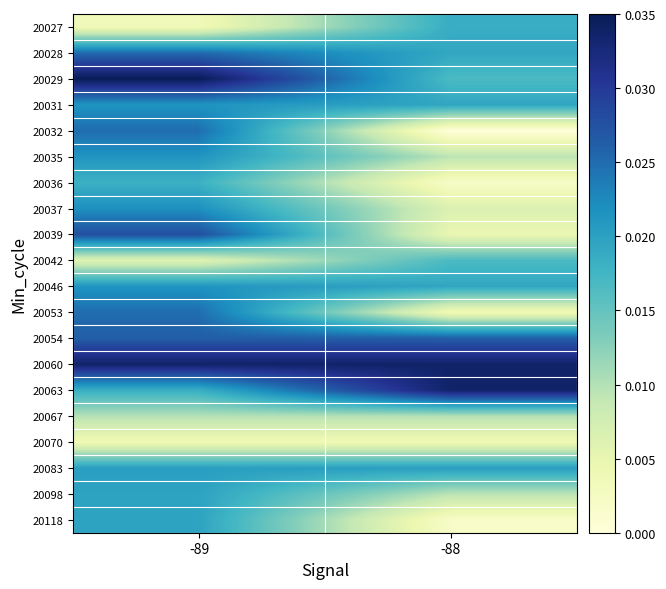

What is the total value across all series at -89?

0.4